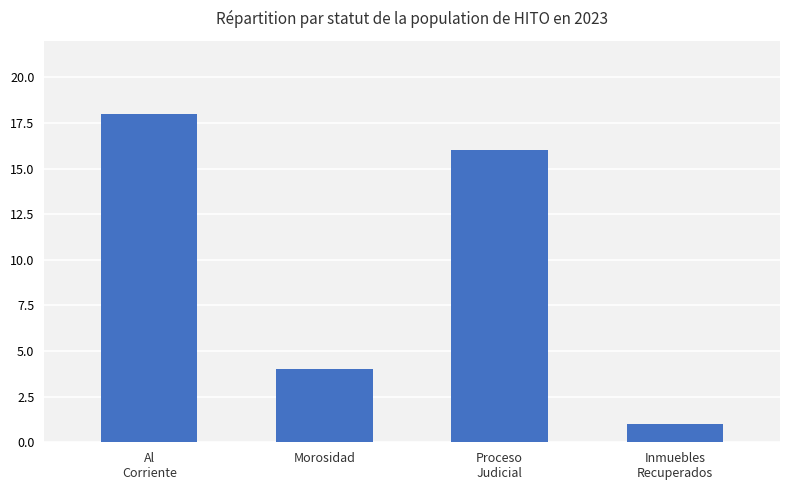

How many bars are there in total?

4